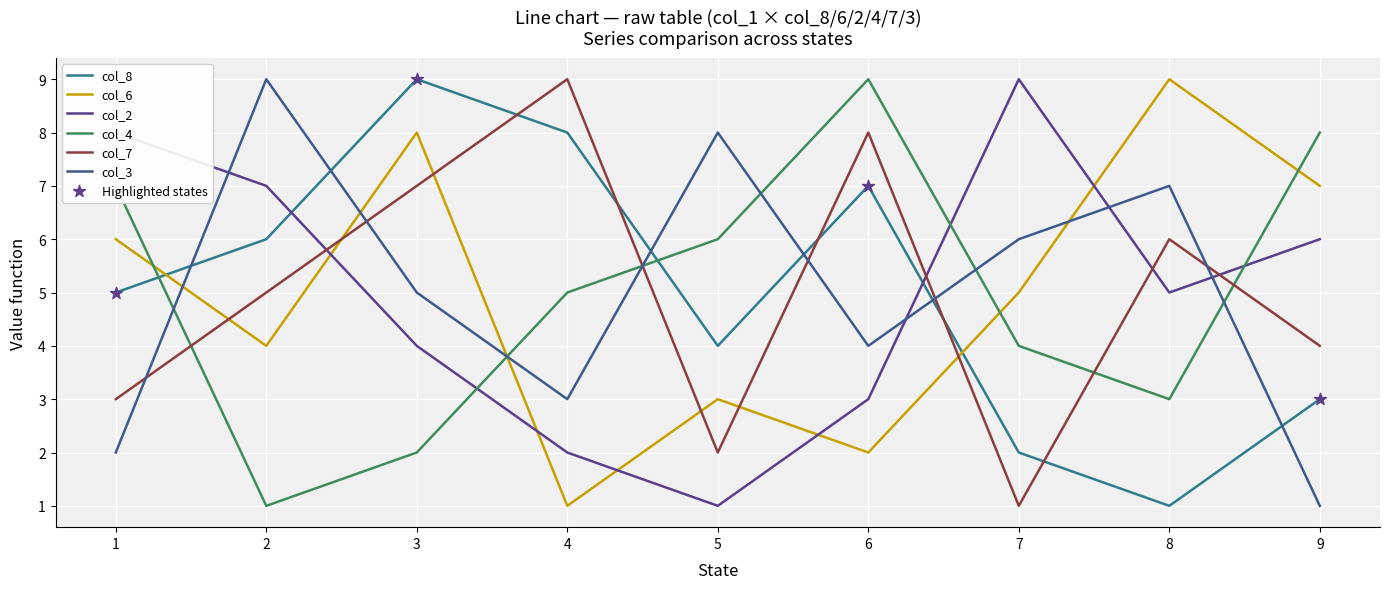

Is this an area chart (filled region under the line)?

No